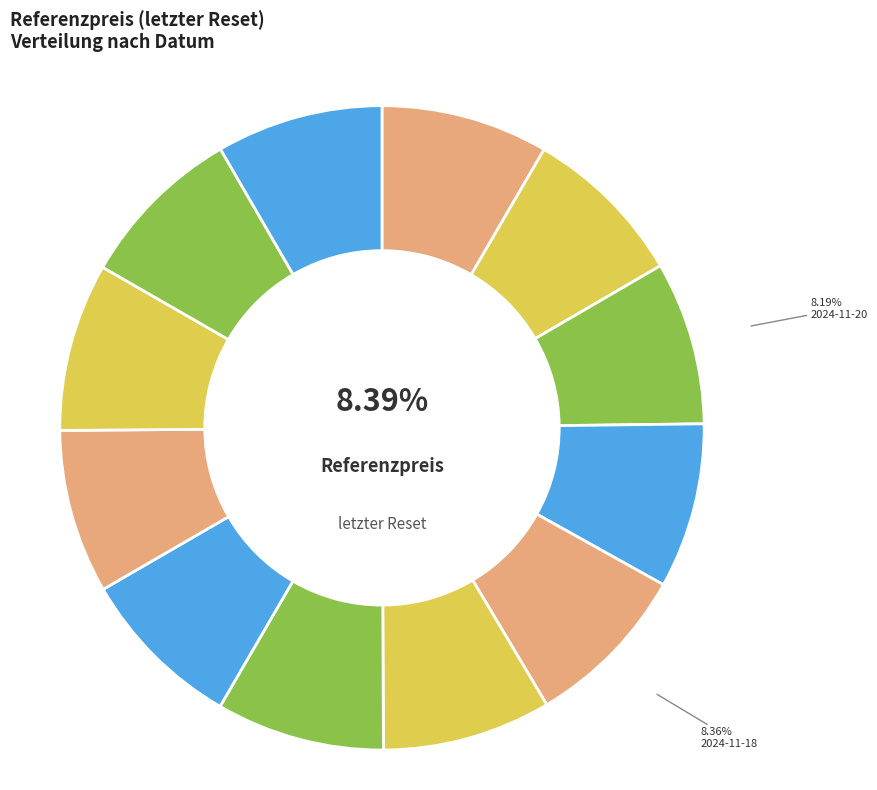

How many segments does this pie chart have?

12